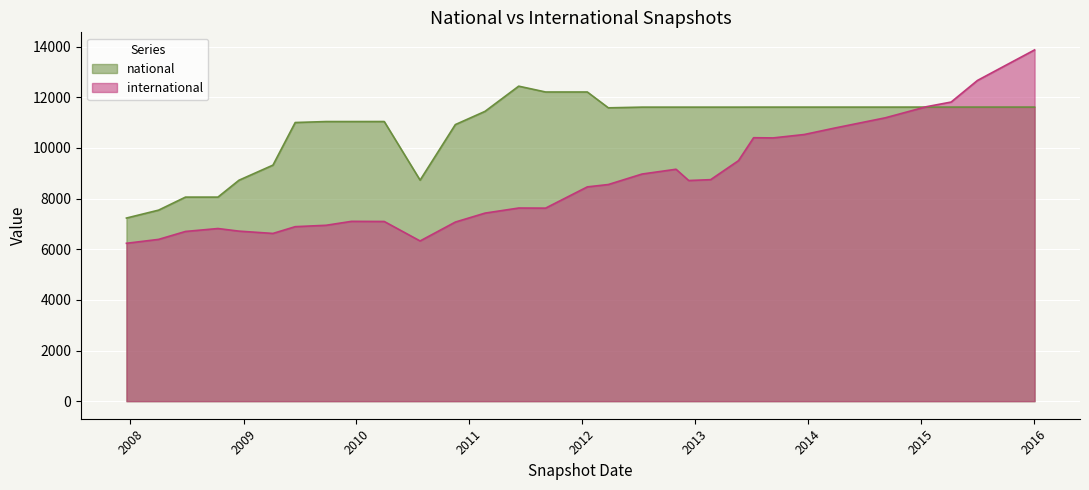

What is the minimum value for international?

6233